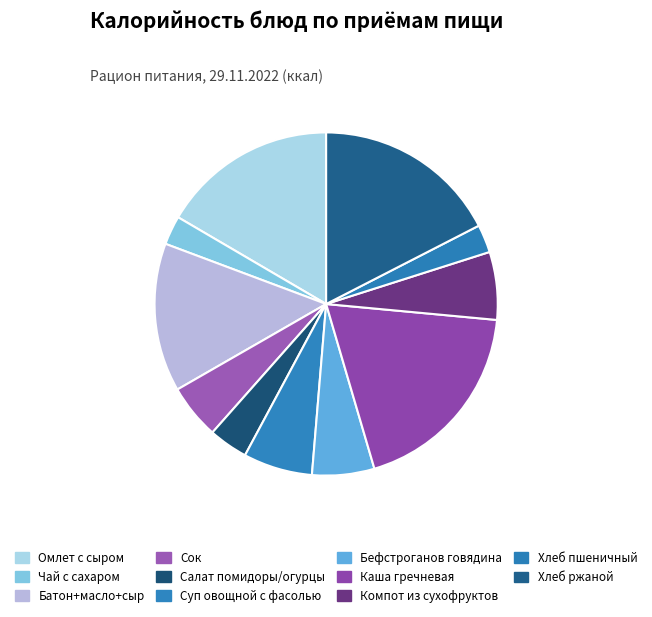

Rank the categories by value from highest to lowest.

Каша гречневая рассыпчатая, Хлеб ржаной, Омлет с сыром, Батон нарезной, масло сливочное, сыр, Суп из овощей с фасолью, Компот из сухофруктов, Бефстроганов из отварной говядины, Сок, Салат из свежих помидоров и огурцов, Чай с сахаром, Хлеб пшеничный